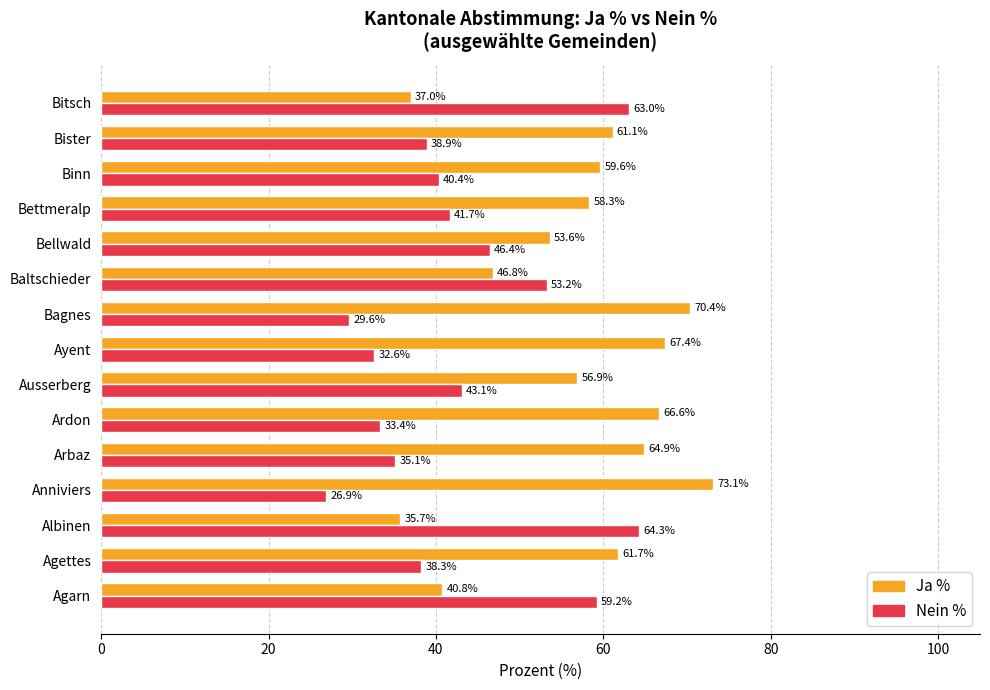

Which series has the largest total across all categories?

Ja %